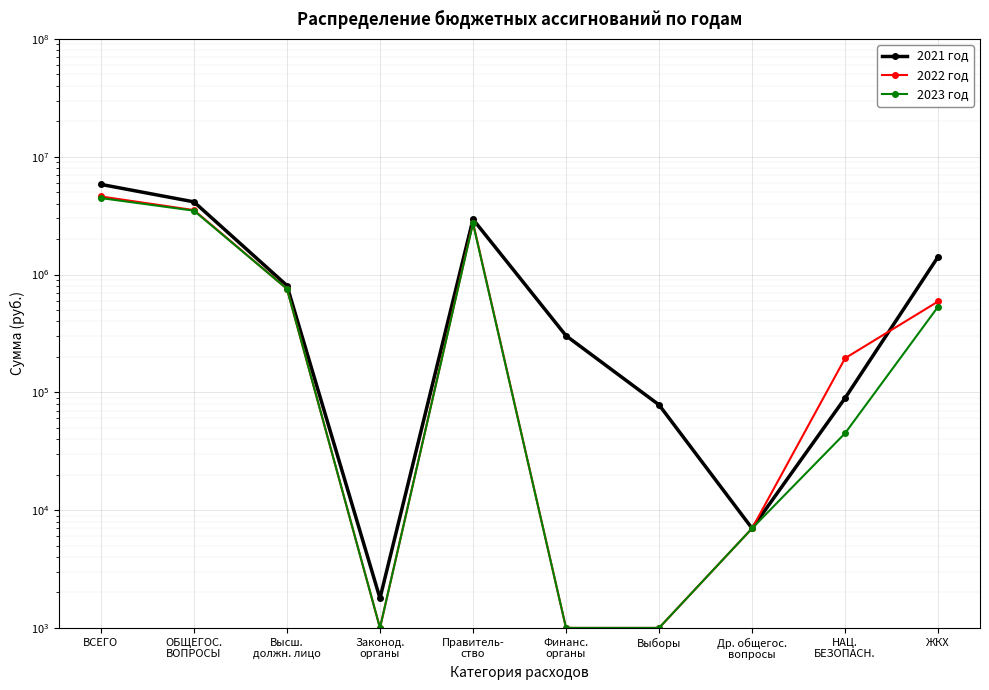

How many lines are shown in the chart?

3